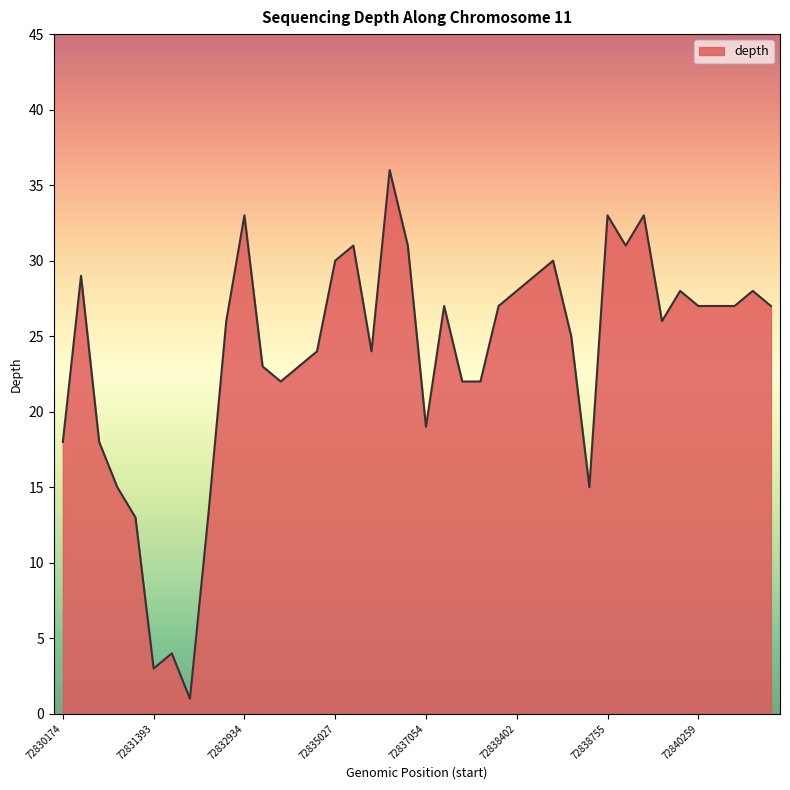

What is the greatest value displayed?

36